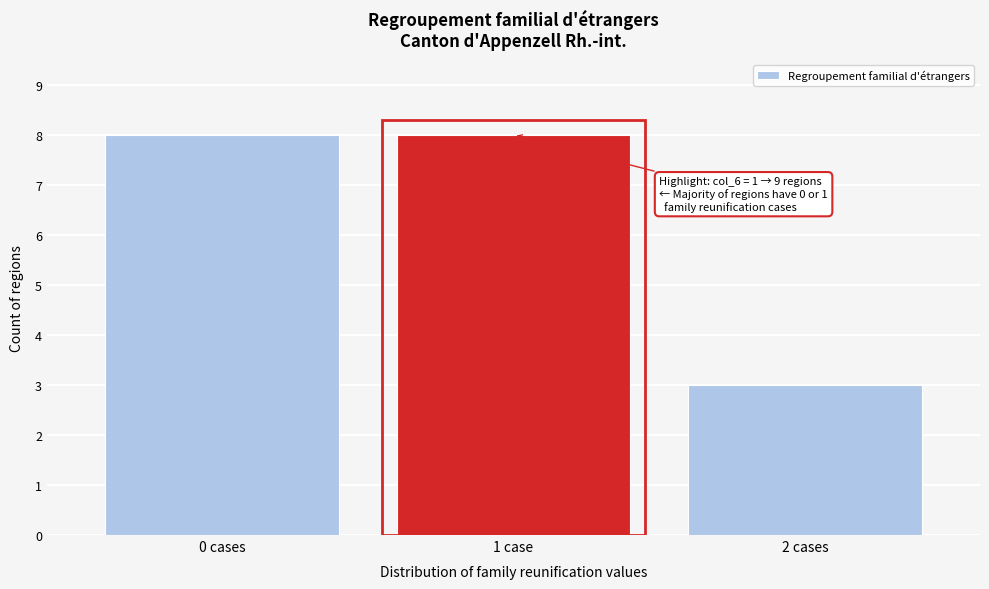

Reading right to left, list all the values displayed in this chart.

3	8	8